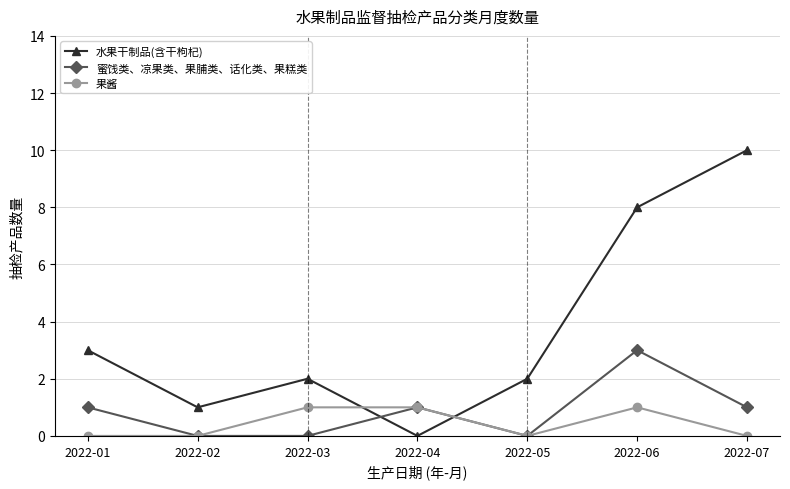

How many 水果干制品(含干枸杞) values are between 1 and 8?

5